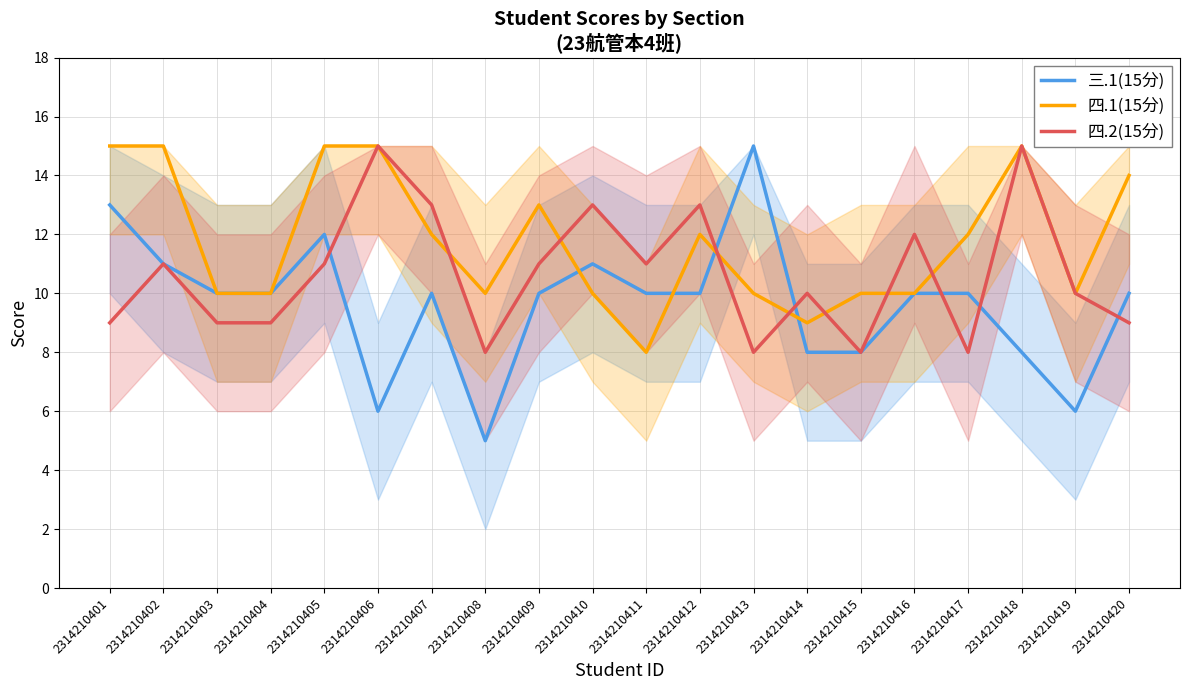

Is this an area chart (filled region under the line)?

No